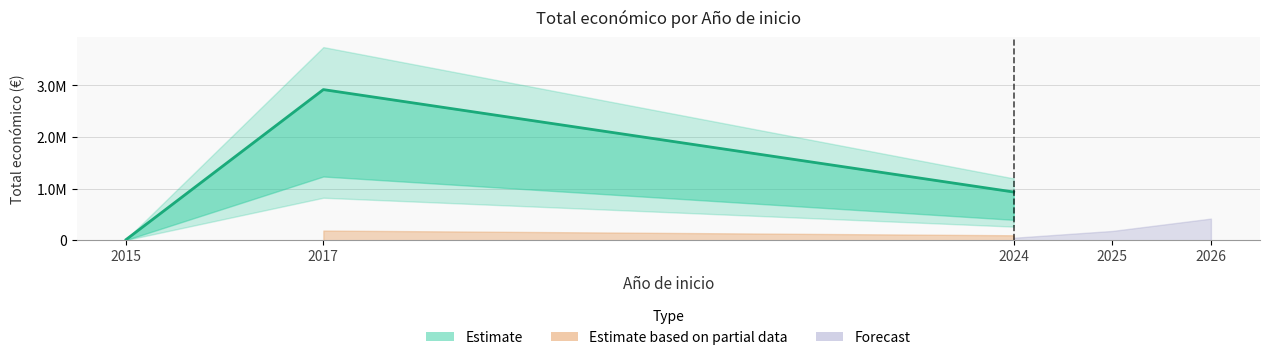

Between 2017 and 2024, which is larger?

2017